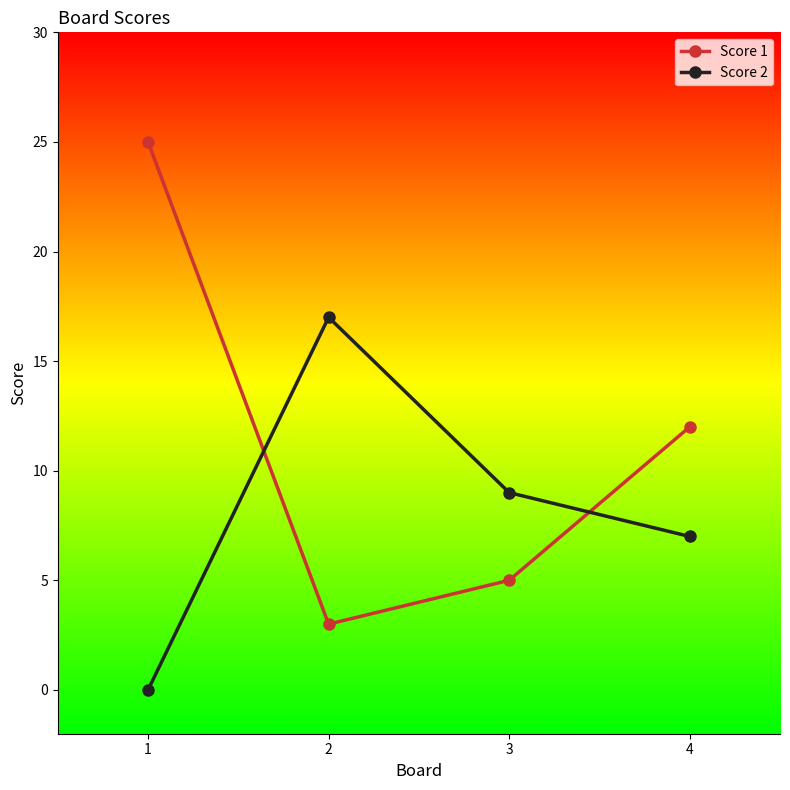

Rank the series by their average value, from highest to lowest.

Score 1, Score 2